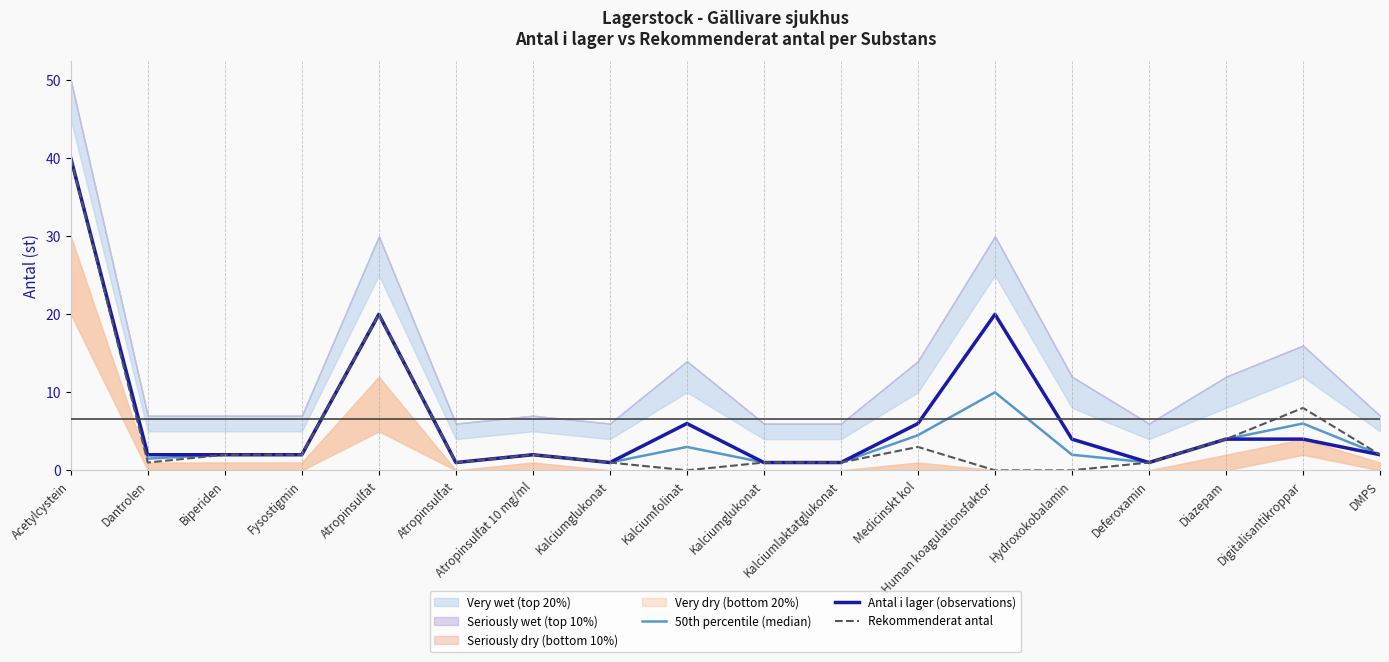

Does the chart display data point markers on the line(s)?

No